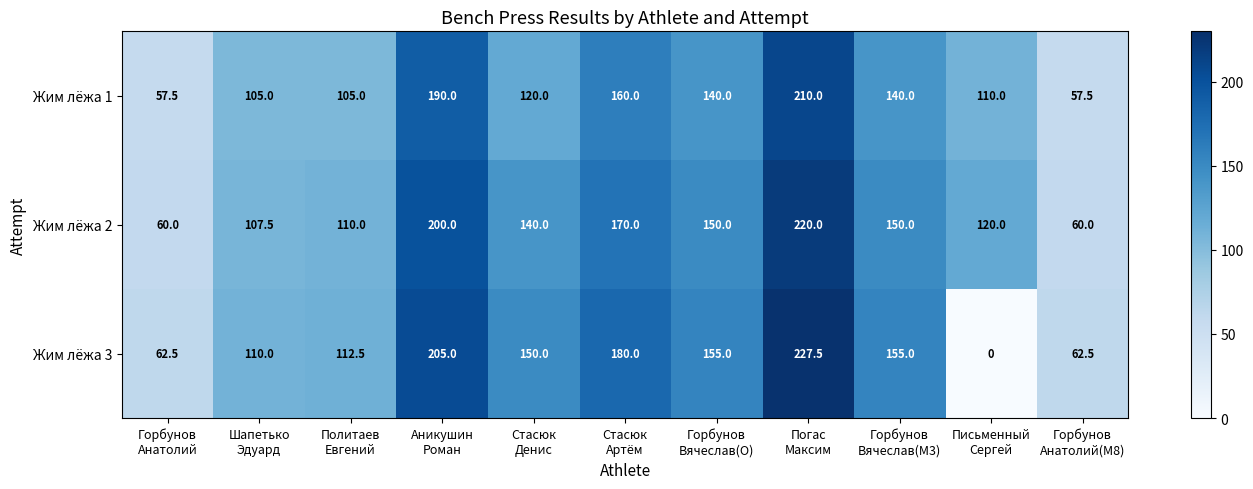

What is the average value of the Жим лёжа 2 series?

135.2